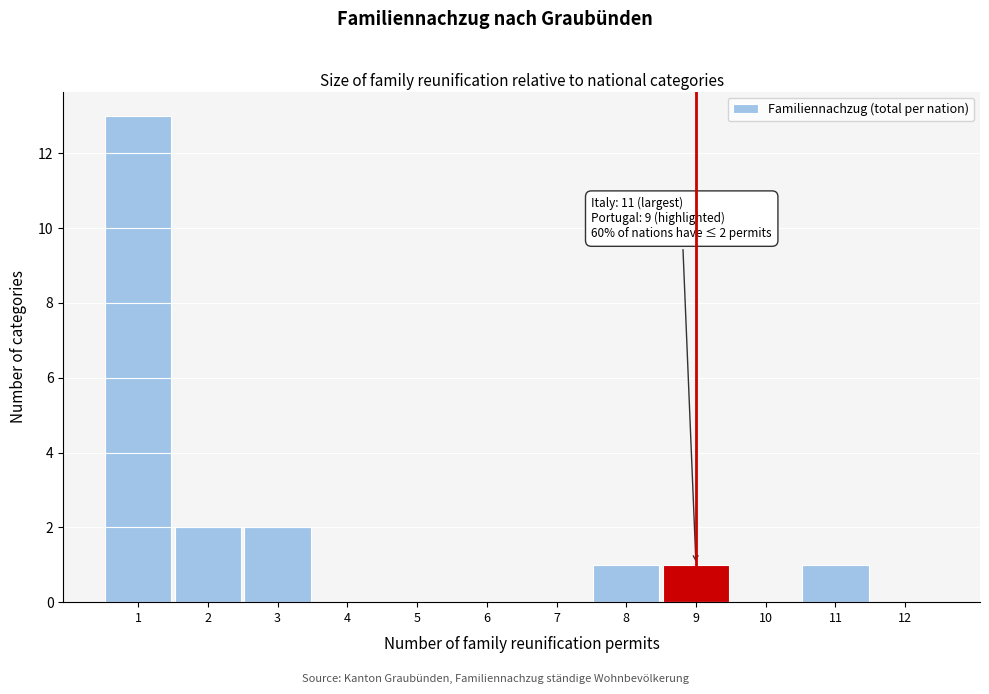

Over which range of the x-axis is the bar tallest?

0.5 to 1.5